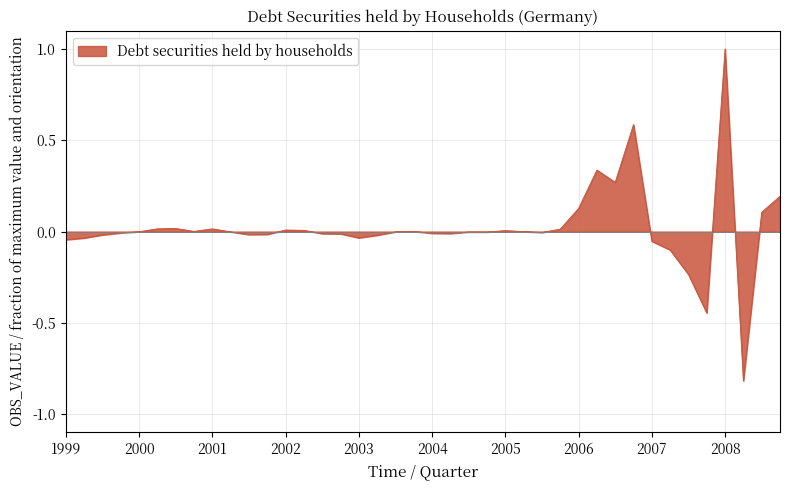

True or false: there are more than 0 points higher than both neighbors.

True